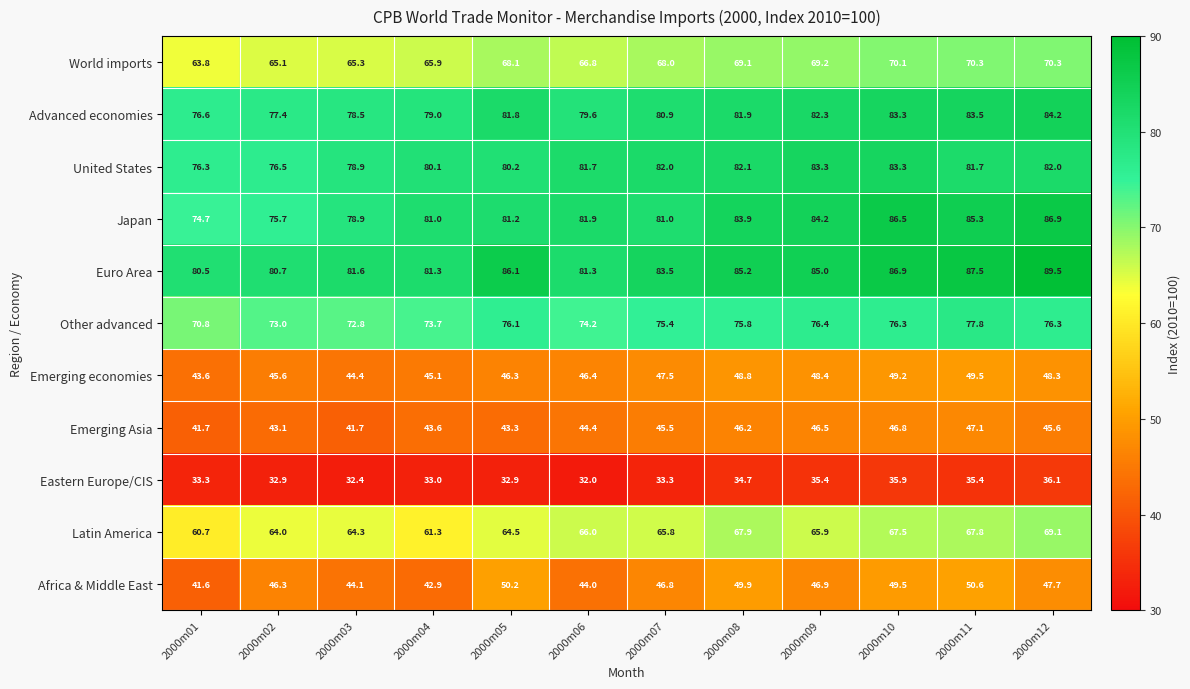

What is the total value across all series at 2000m04?

686.9